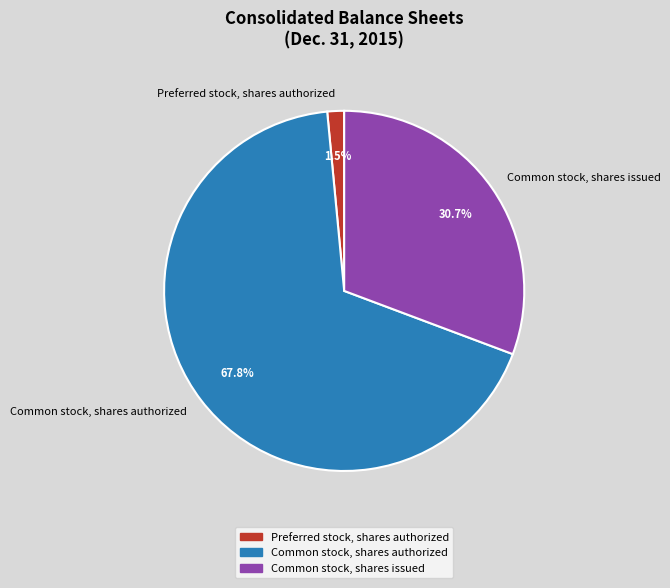

Which category has the smallest portion of the pie?

Preferred stock, shares authorized